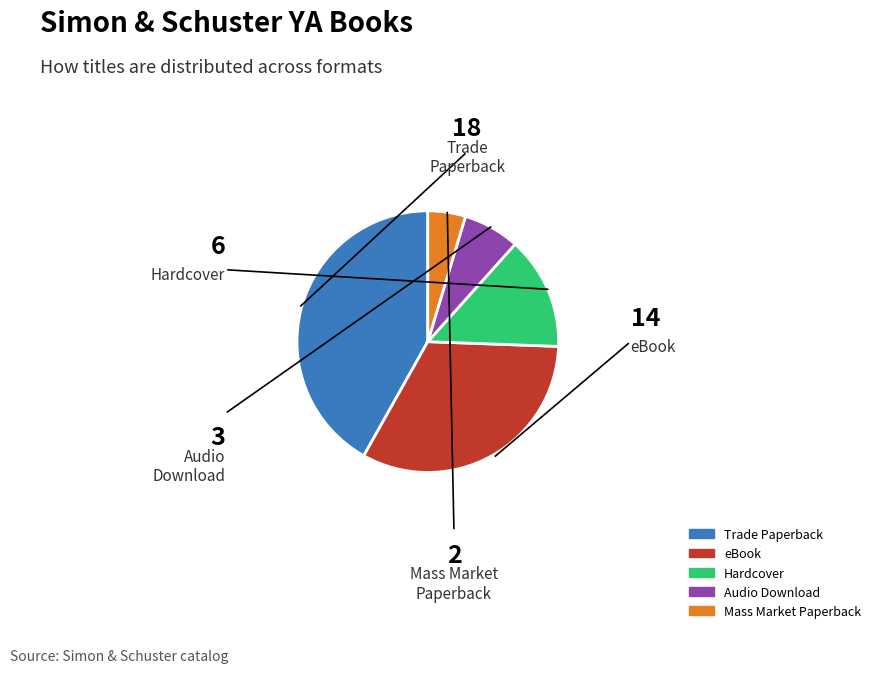

What is the change in value from Trade Paperback to Audio Download?

-15